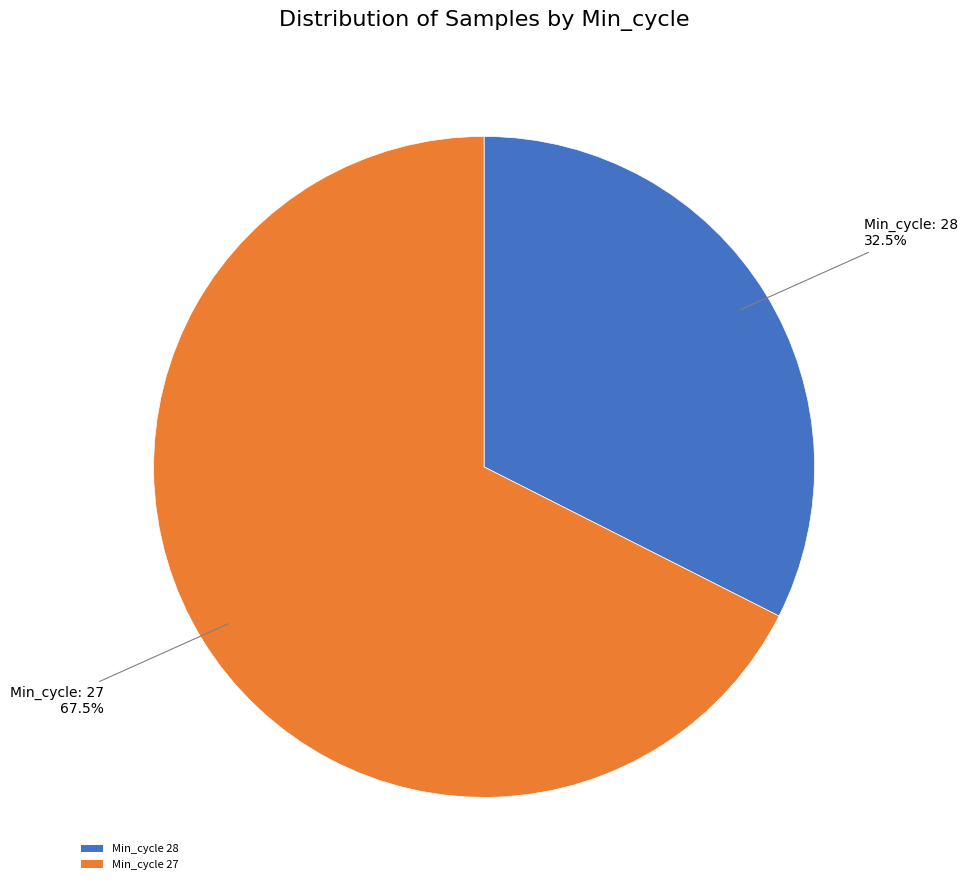

Between Min_cycle 28 and Min_cycle 27, which is larger?

Min_cycle 27